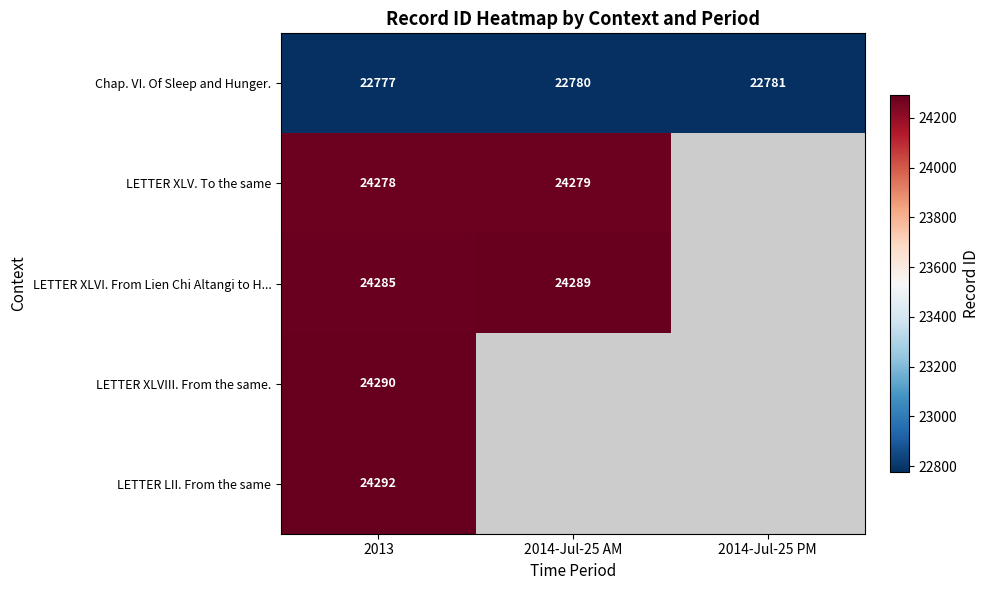

What is the sum of the Chap. VI. Of Sleep and Hunger. values at 2014-Jul-25 PM and 2013?

45558